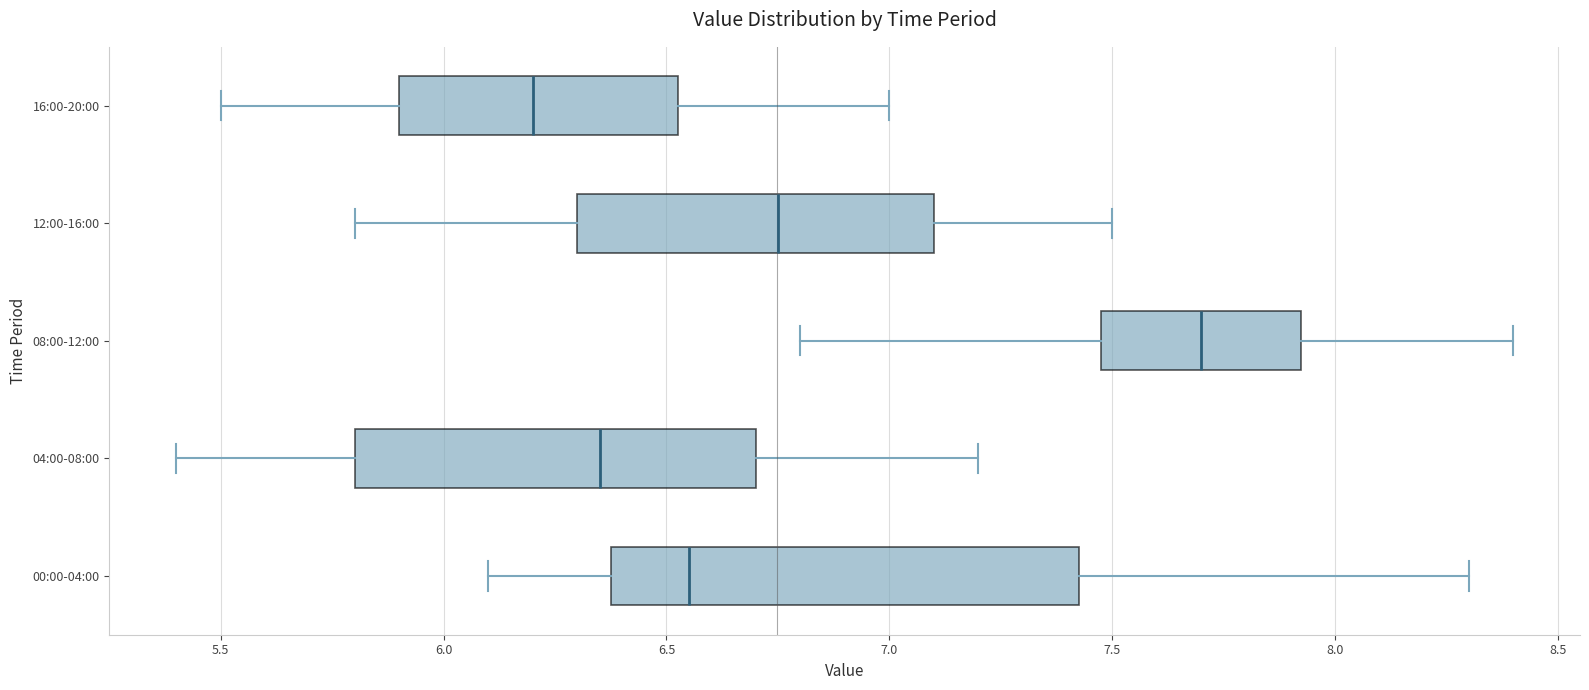

Which box is the widest, from its left edge to its right edge?

00:00-04:00